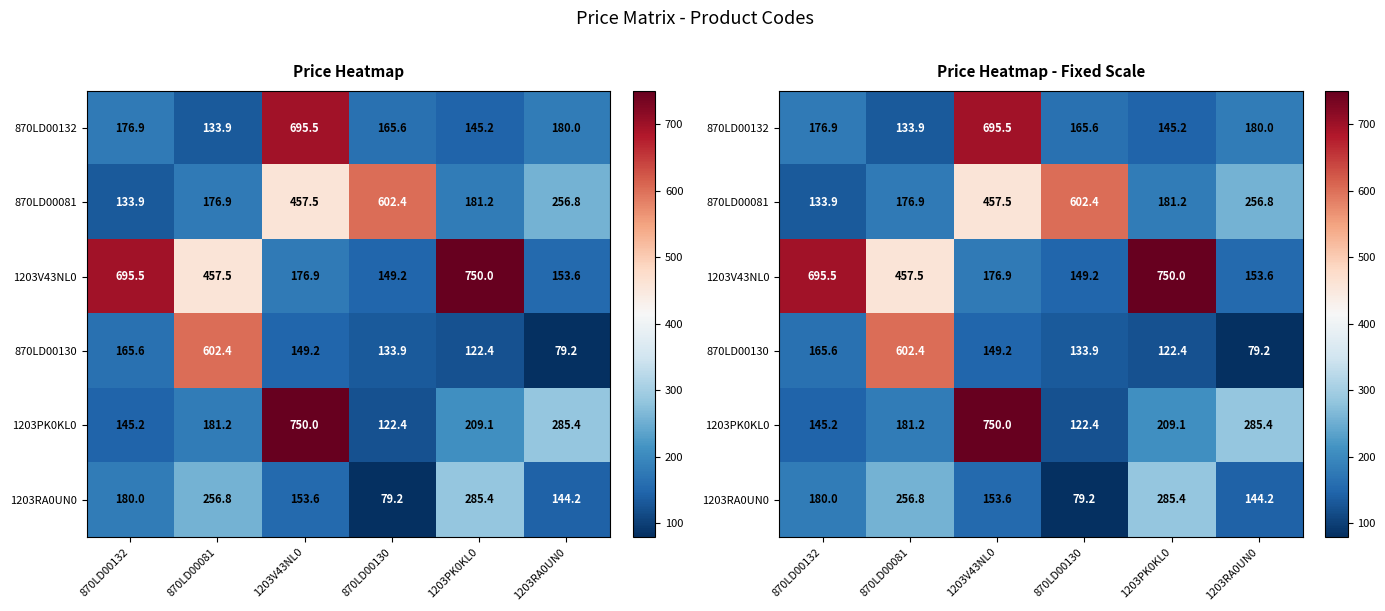

What is the difference between the 1203RA0UN0 values at 1203RA0UN0 and 870LD00130?

65.0